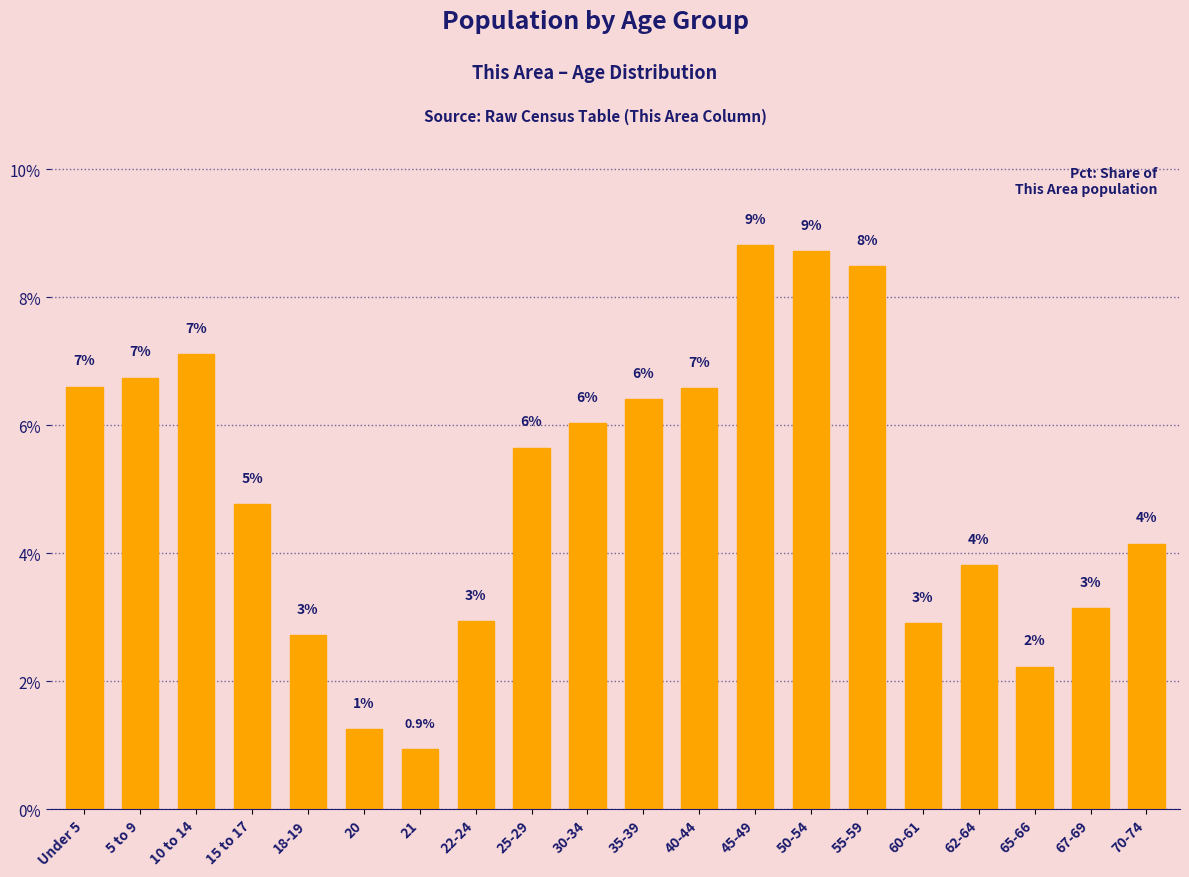

Does the chart contain any negative values?

No